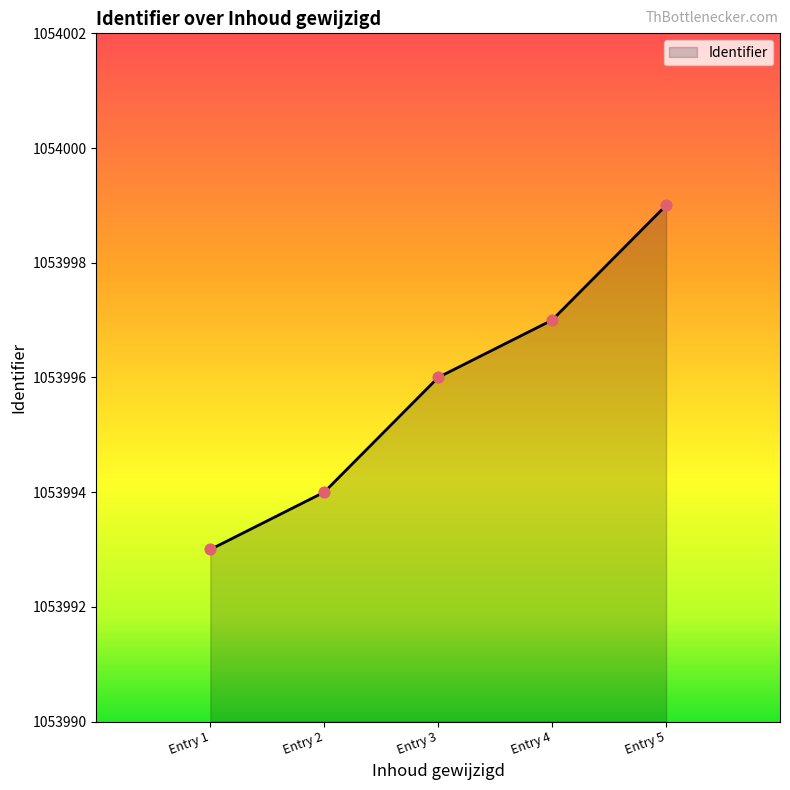

Between Entry 5 and Entry 2, which is larger?

Entry 5